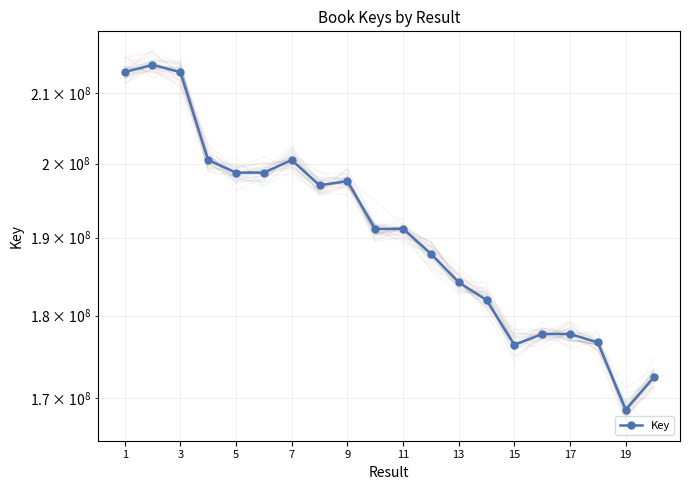

Which has a higher value, 5 or 17?

5